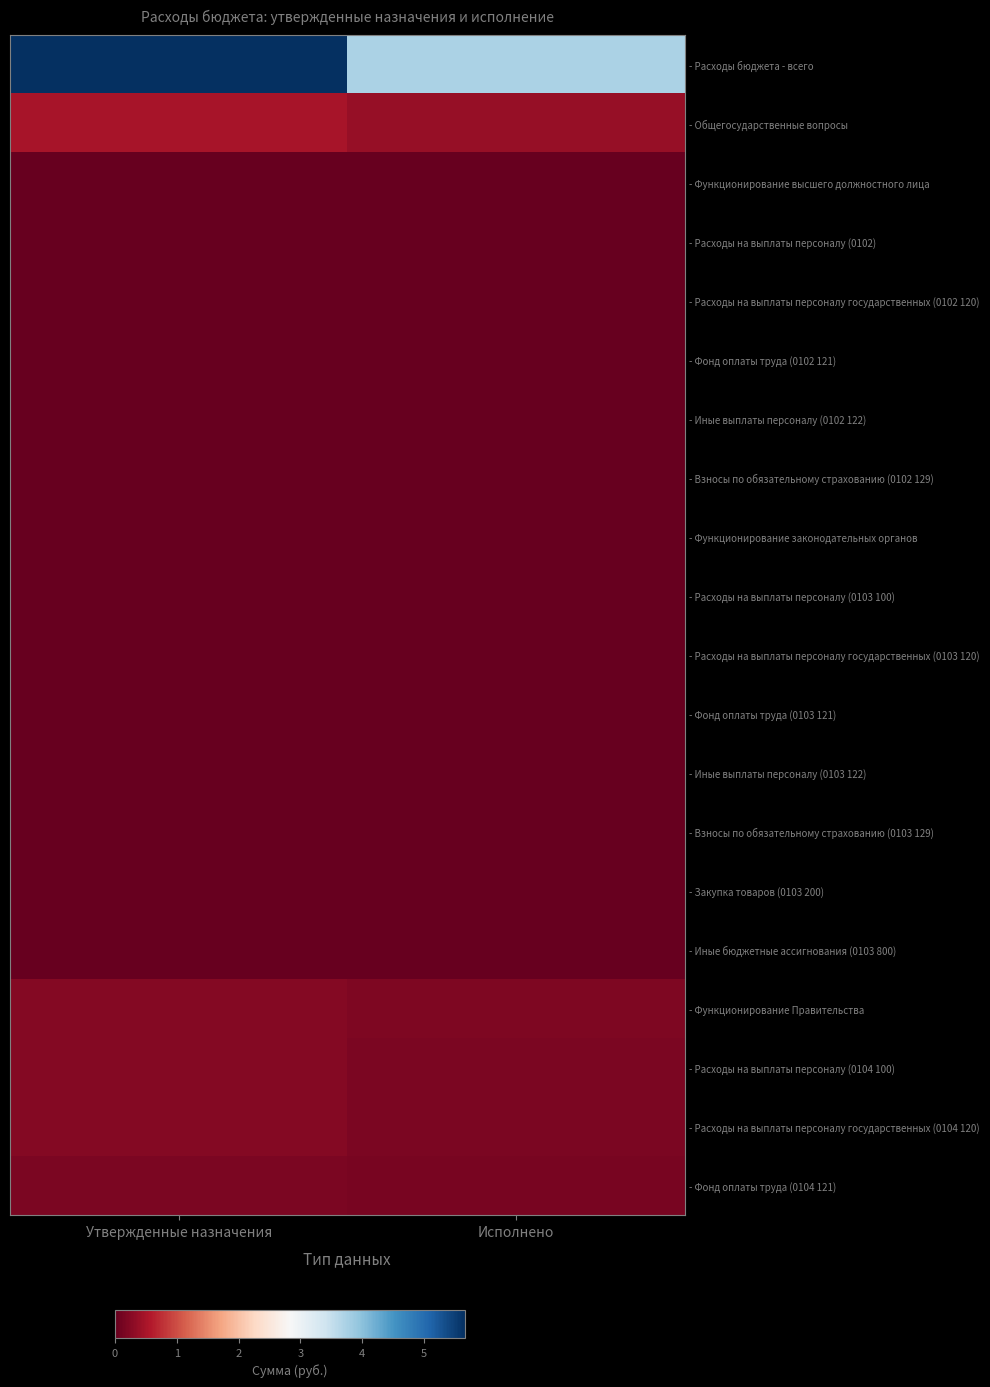

At how many categories does at least one series exceed 1825184770?

2